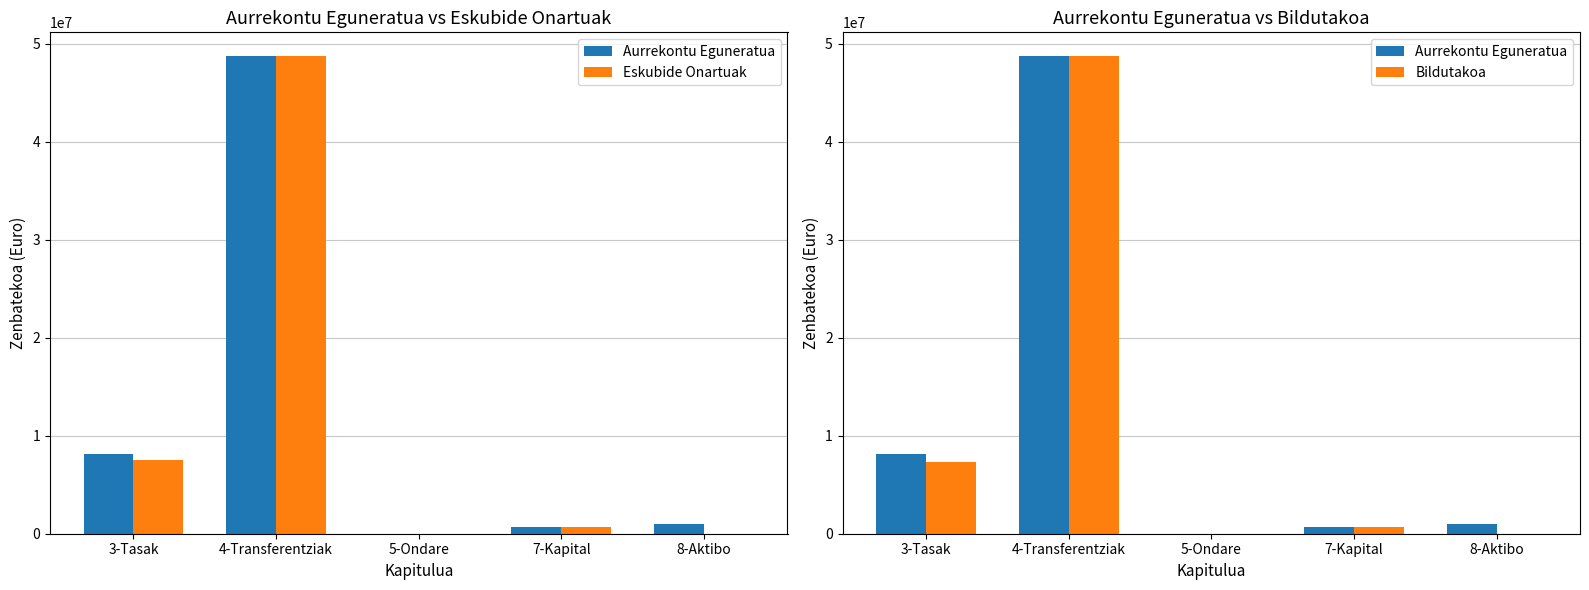

What is the sum of all Eskubide Onartuak values?

56981121.2